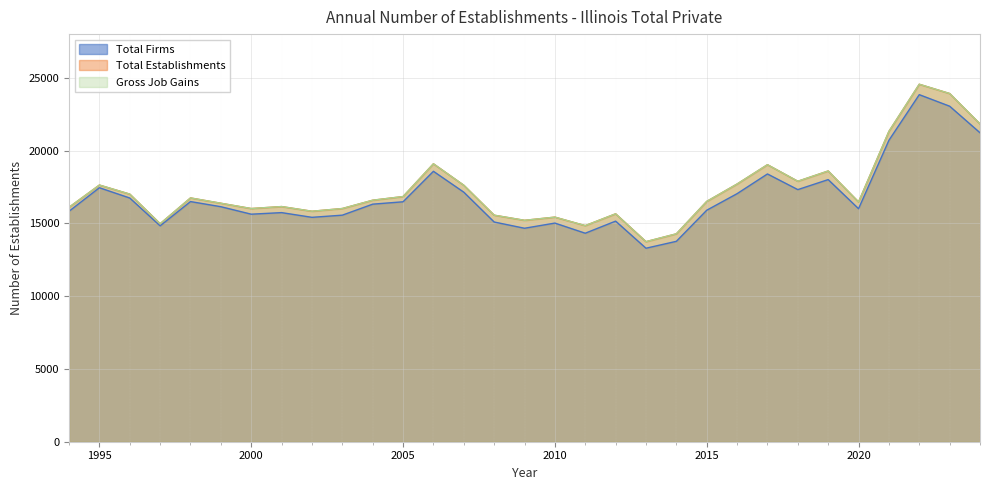

At which label does Total Firms reach its peak?

2022